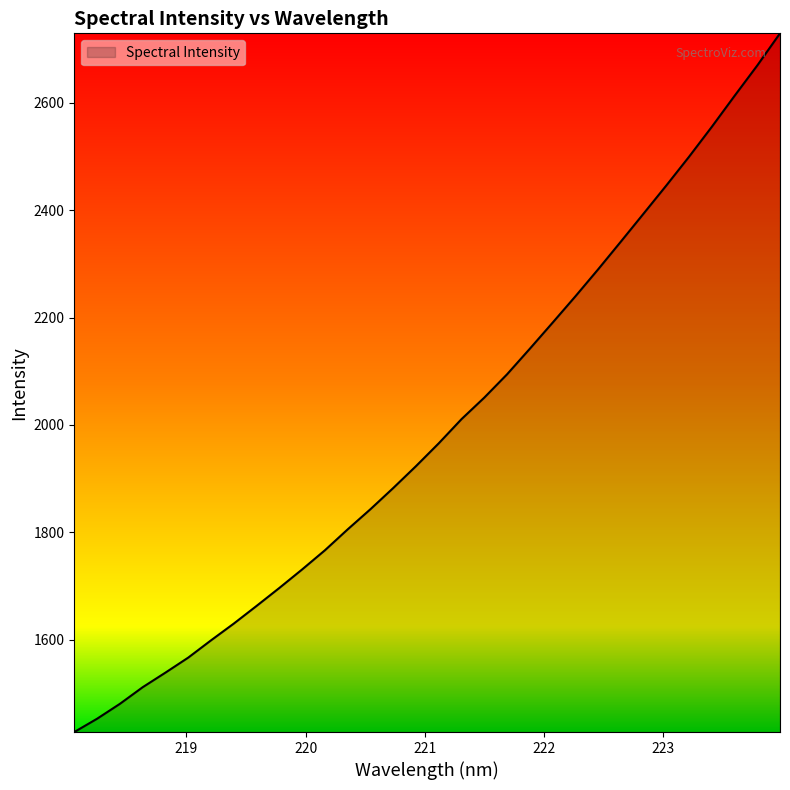

What is the difference between the maximum and minimum values?

1301.0